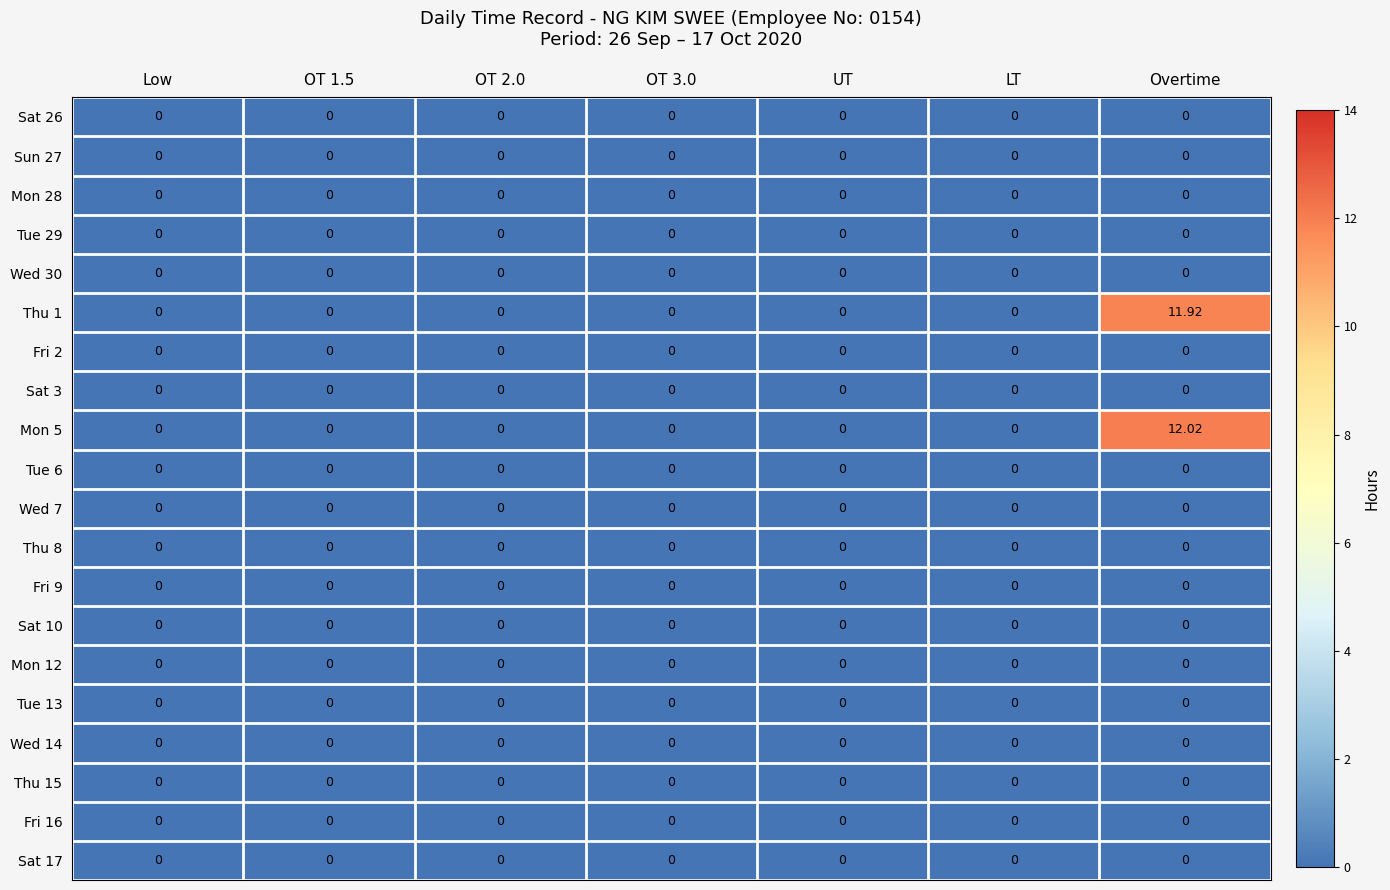

What is the greatest value displayed?

12.0